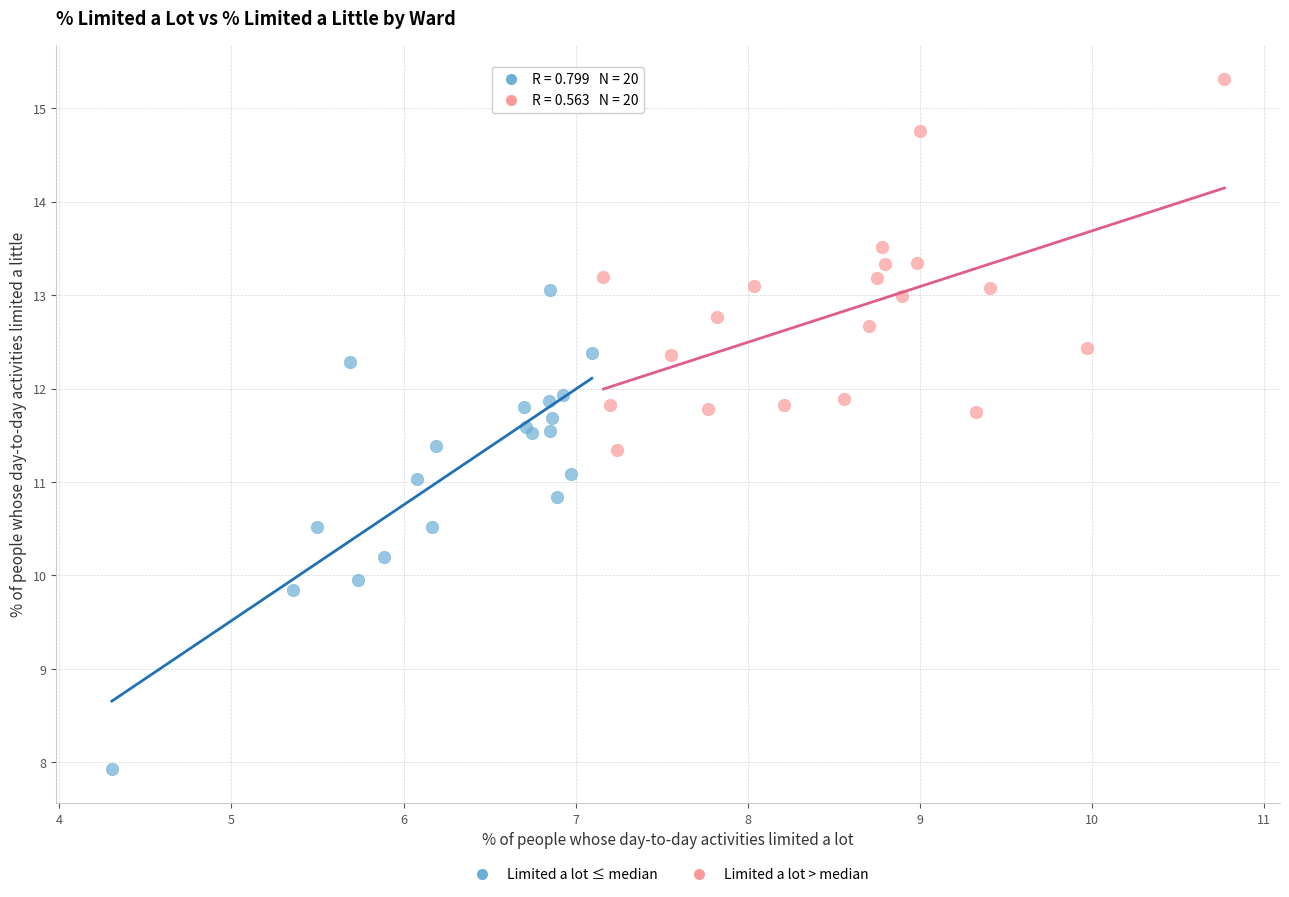

Which series has the largest Y range (max minus min)?

Limited a lot ≤ median